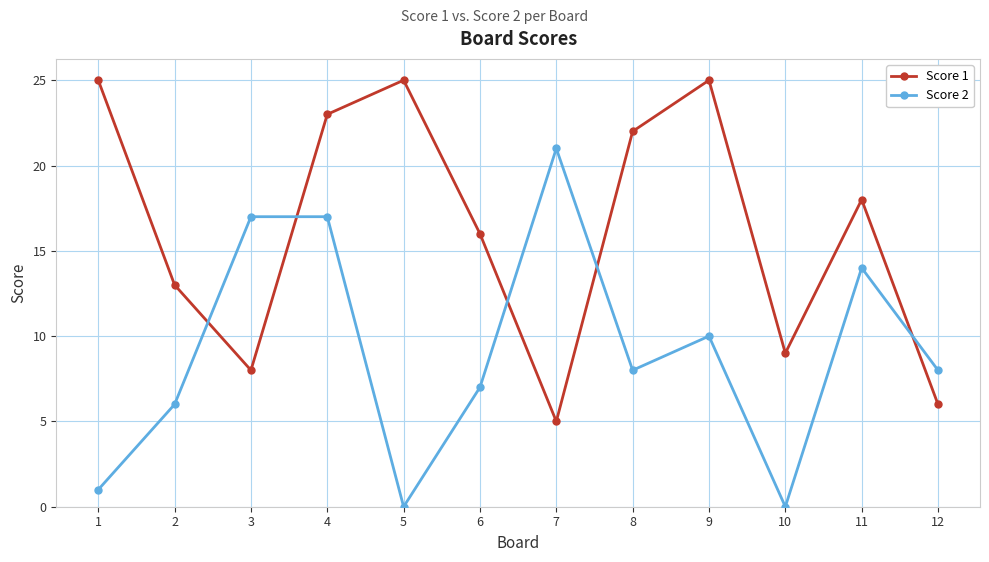

What is the sum of all Score 2 values?

109